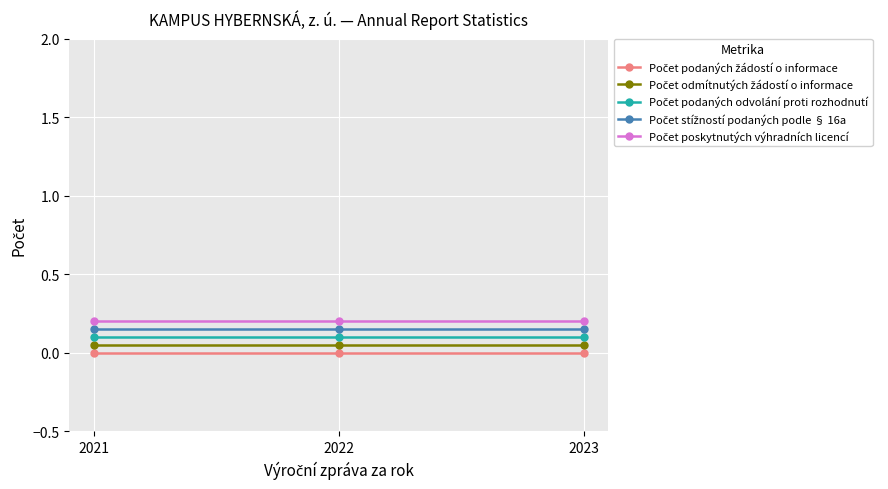

Which series changed the most between 2021 and 2022?

Počet podaných žádostí o informace